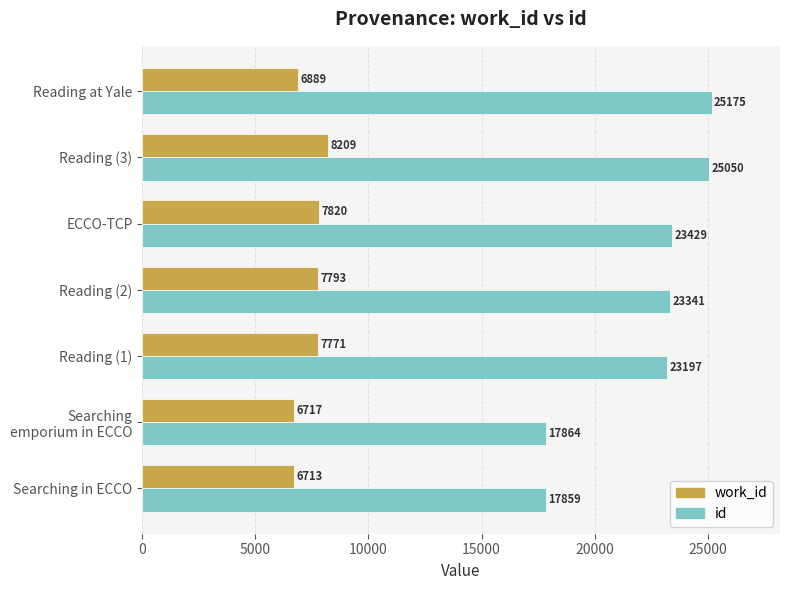

Rank the categories by work_id value from highest to lowest.

Reading (3), ECCO-TCP, Reading (2), Reading (1), Reading at Yale, Searching
emporium in ECCO, Searching in ECCO